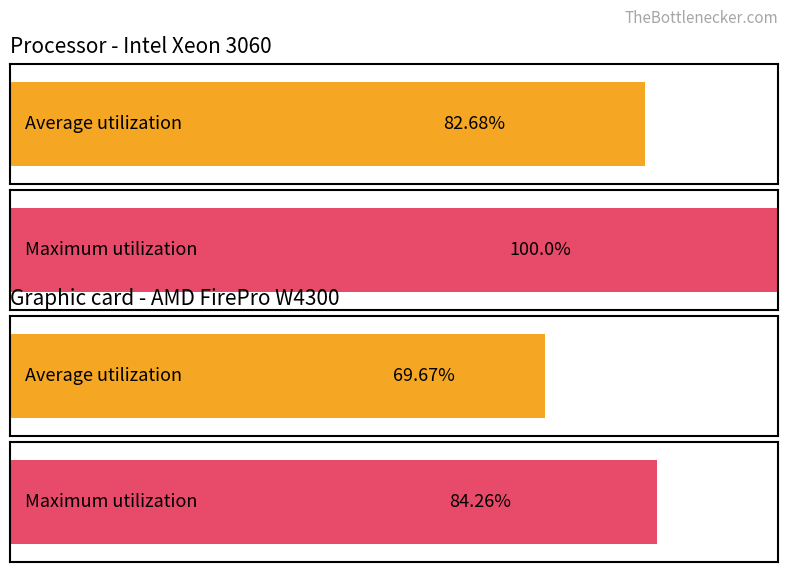

Which series has the largest total across all categories?

Maximum utilization